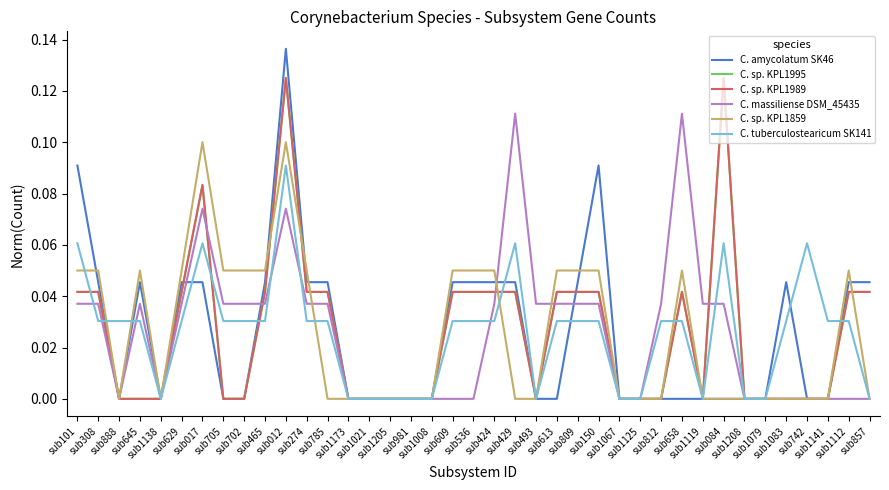

The C. tuberculostearicum SK141 series shows 0.1 at sub012. True or false?

True